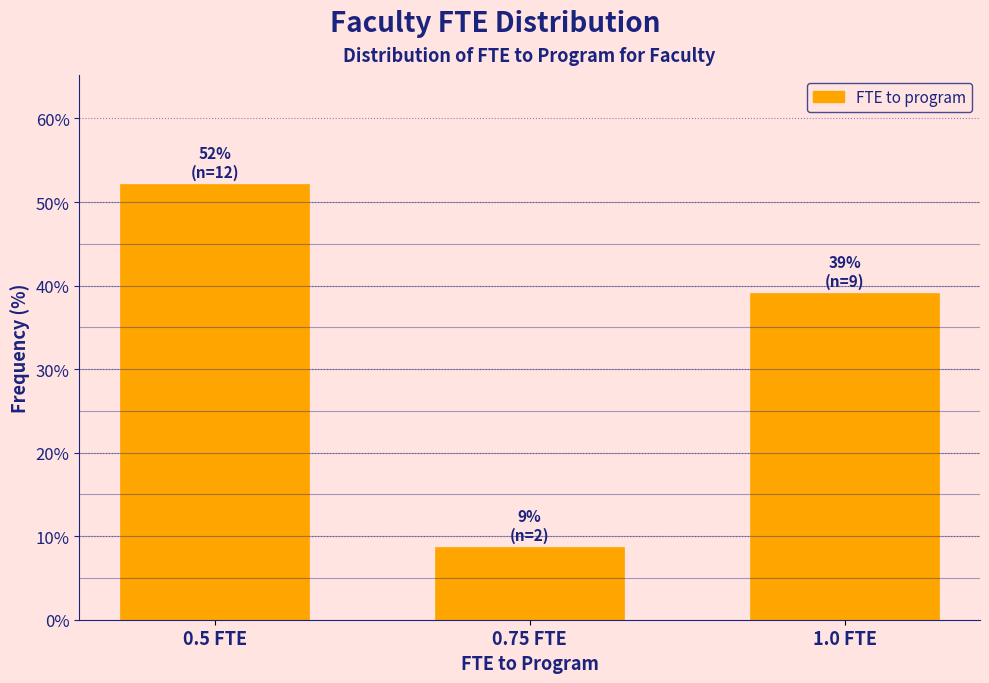

Reading left to right, list all the values displayed in this chart.

52.2	8.7	39.1